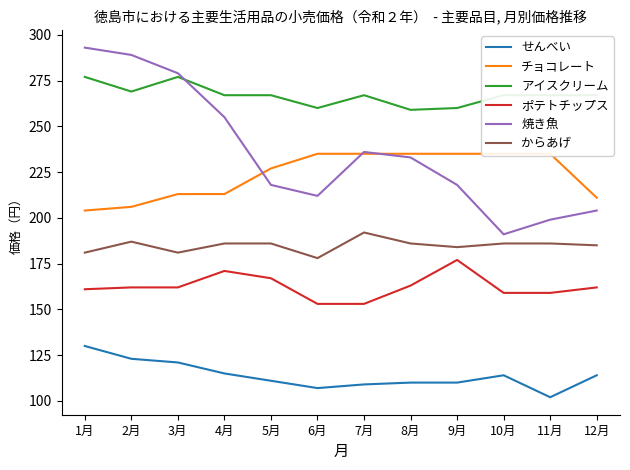

The チョコレート series shows 235 at 6月. True or false?

True